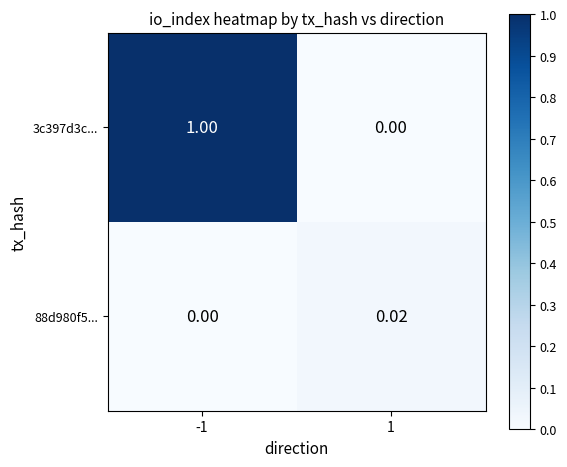

At -1, list the series in order from largest to smallest.

3c397d3c..., 88d980f5...